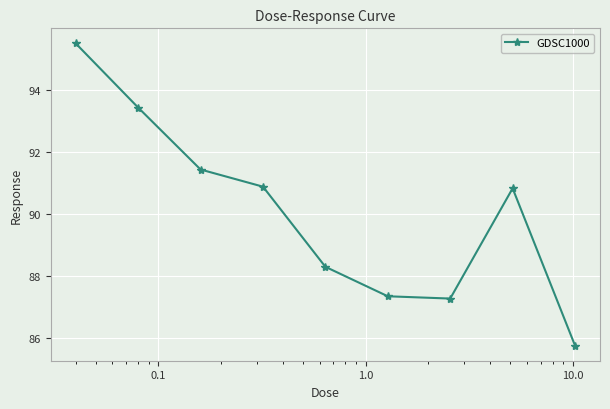

What is the difference between the maximum and minimum values?

9.8